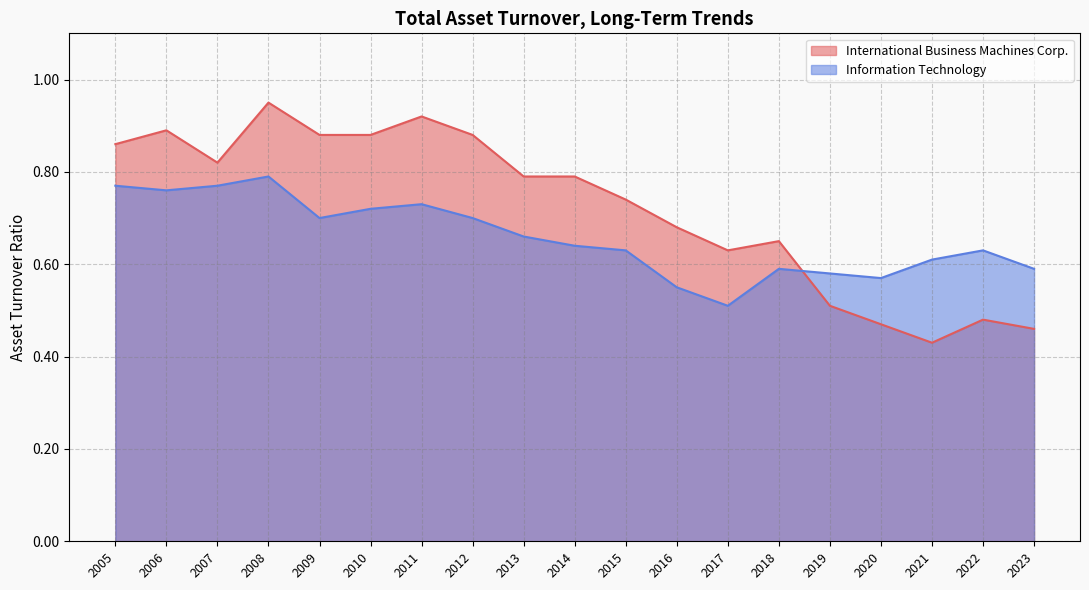

Count the Information Technology values in the range 0 to 1.

19